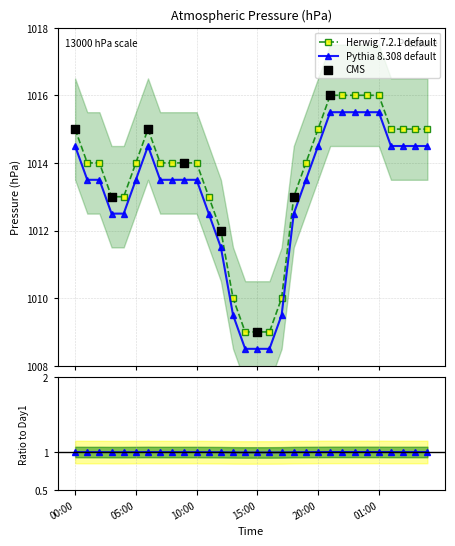

What is the total value across all series at 04:00?

2025.5